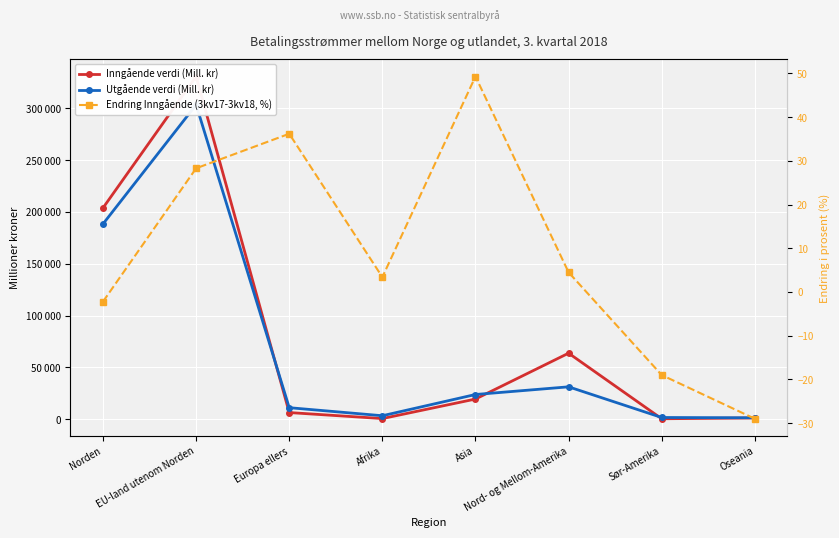

What is the difference between the Inngående verdi (Mill. kr) values at Asia and Sør-Amerika?

19030.0